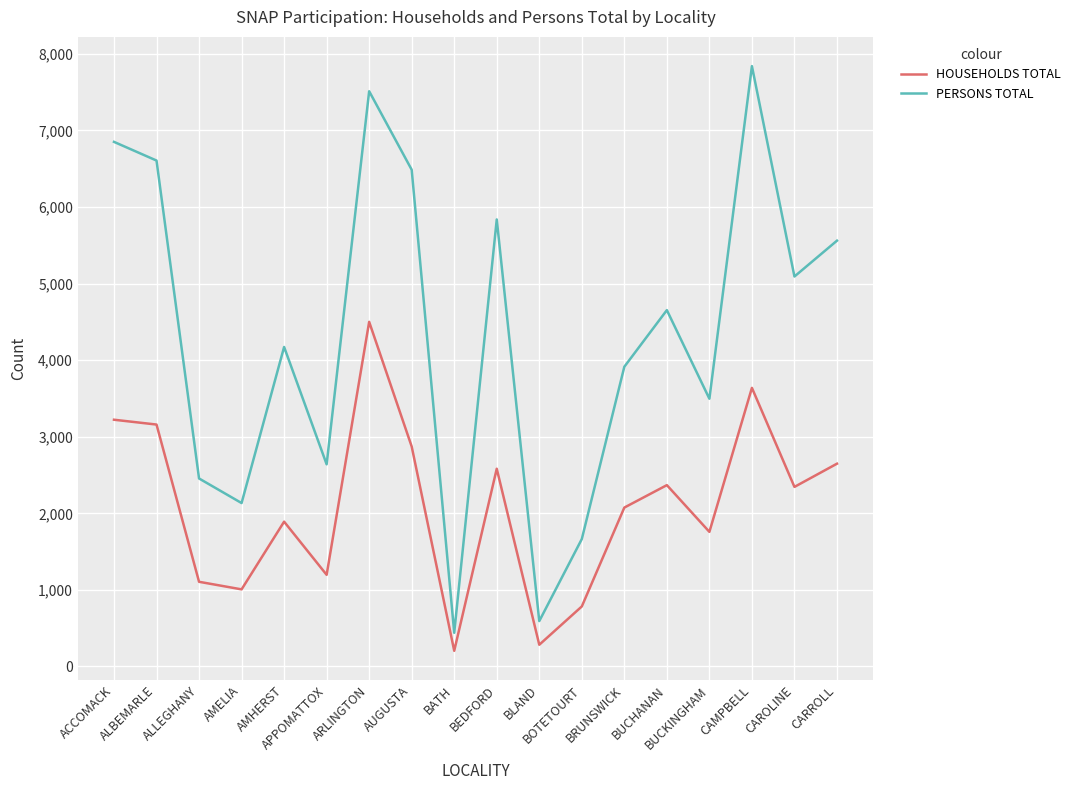

True or false: PERSONS TOTAL has more than 0 points higher than both neighbors.

True